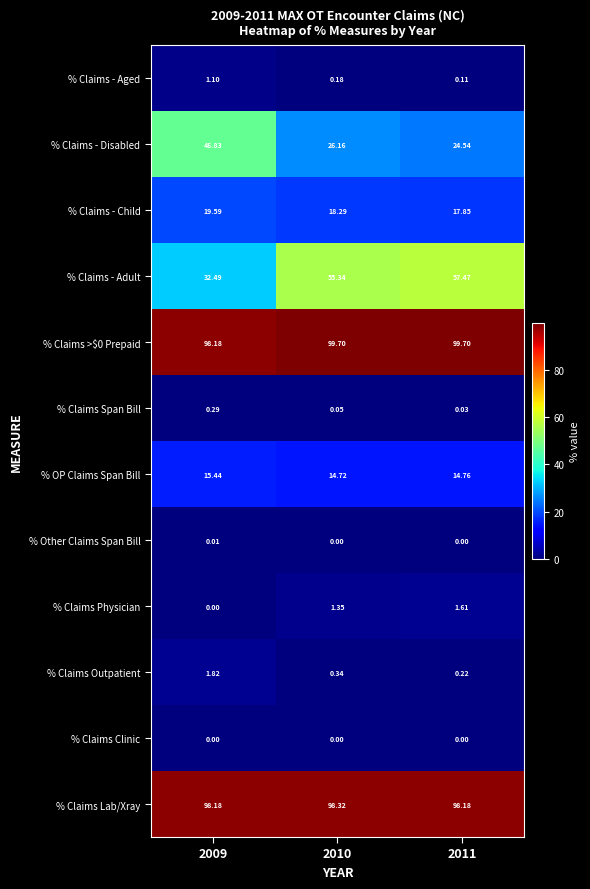

Which series has the widest spread of values?

% Claims - Adult